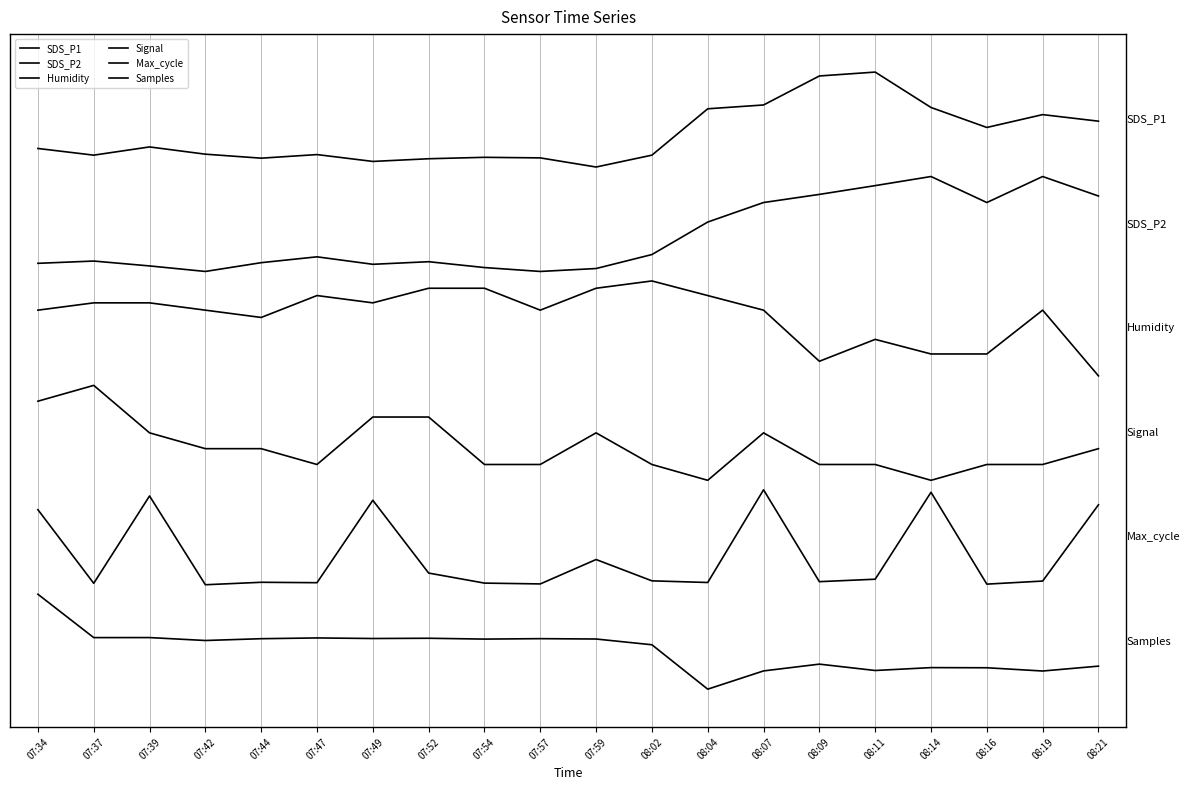

Which series has the largest range (max minus min)?

SDS_P1